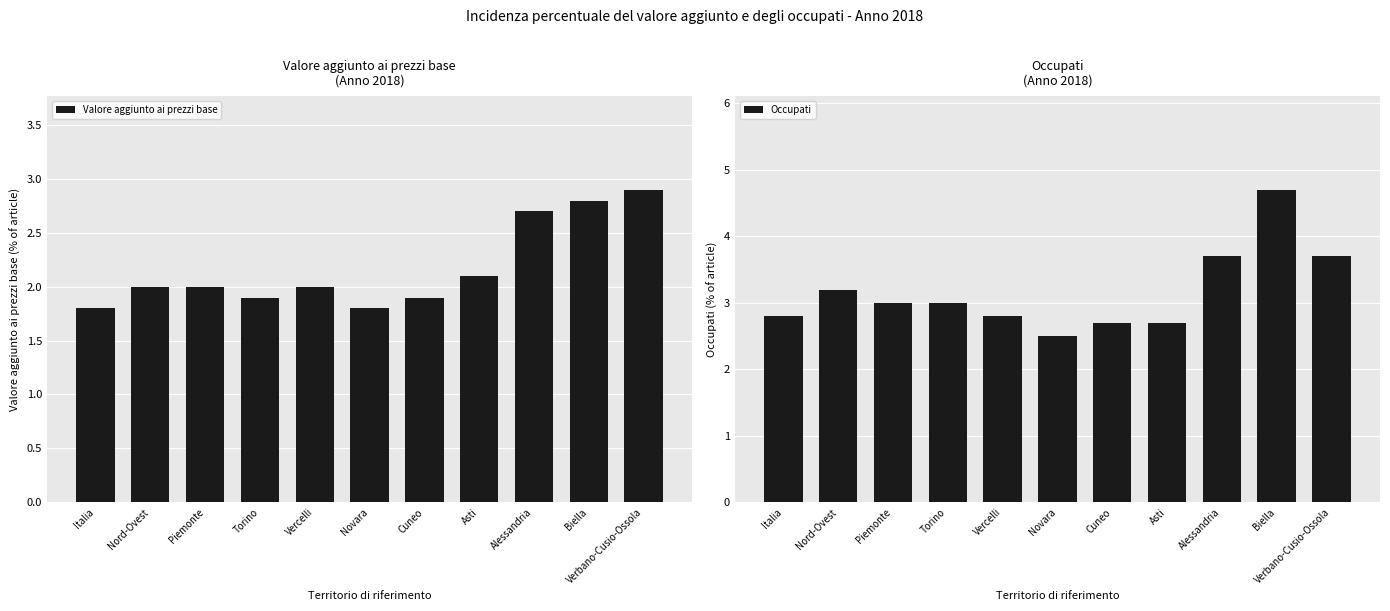

Reading left to right, extract all data points from this chart.

Valore aggiunto ai prezzi base: 1.8	2.0	2.0	1.9	2.0	1.8	1.9	2.1	2.7	2.8	2.9
Occupati: 2.8	3.2	3.0	3.0	2.8	2.5	2.7	2.7	3.7	4.7	3.7